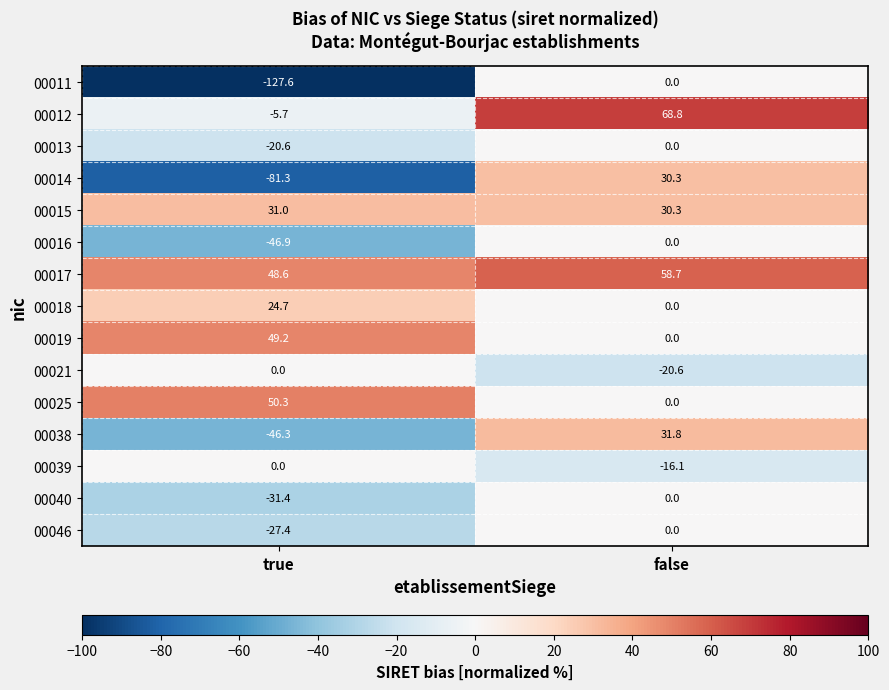

The value of 00040 at false is 0.0. True or false?

True